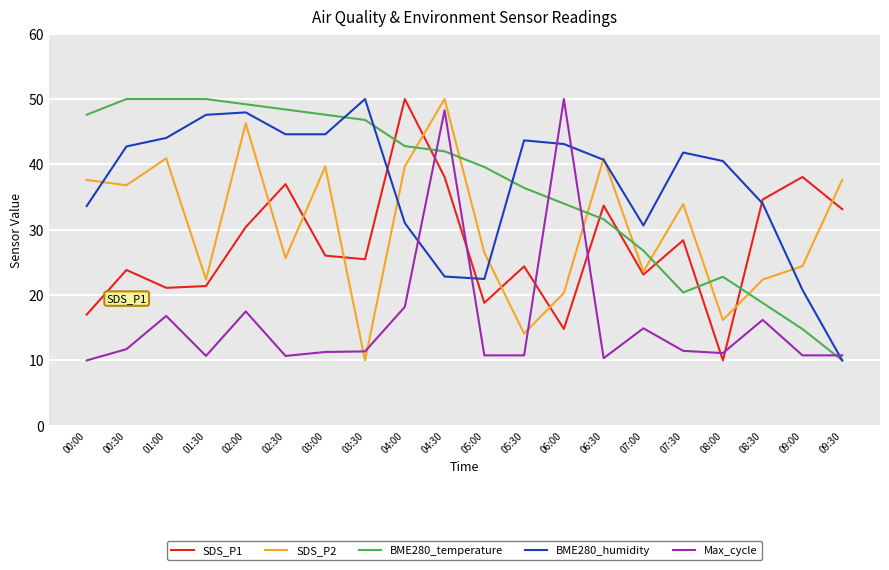

What is the difference between the highest and lowest values at 02:30?

37.7